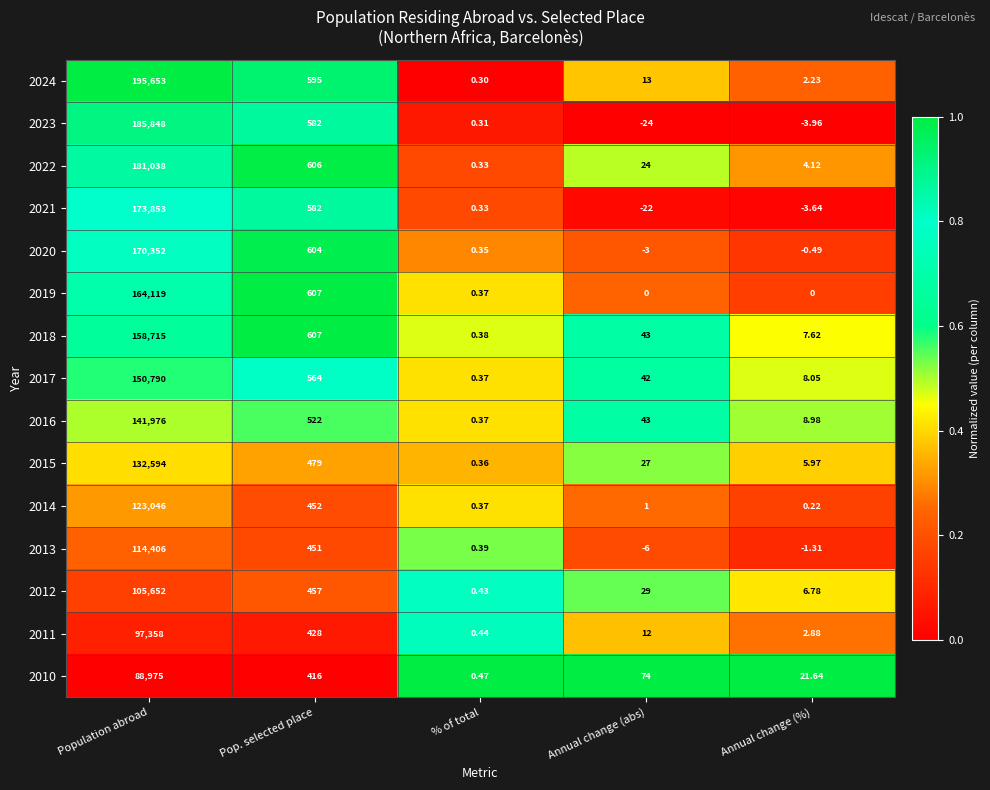

Which category has the highest value across all series?

Population abroad